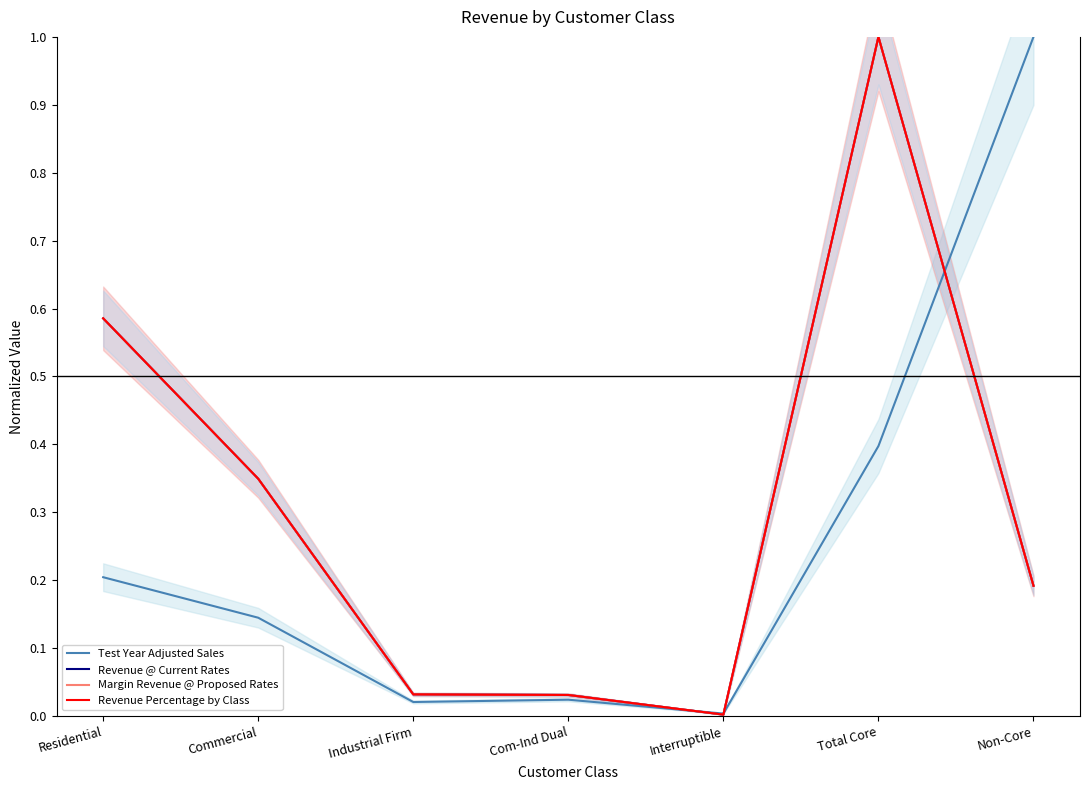

Reading left to right, extract all data points from this chart.

Test Year Adjusted Sales: 0.2	0.1	0.0	0.0	0.0	0.4	1.0
Revenue @ Current Rates: 0.6	0.3	0.0	0.0	0.0	1.0	0.2
Margin Revenue @ Proposed Rates: 0.6	0.3	0.0	0.0	0.0	1.0	0.2
Revenue Percentage by Class: 0.6	0.3	0.0	0.0	0.0	1.0	0.2